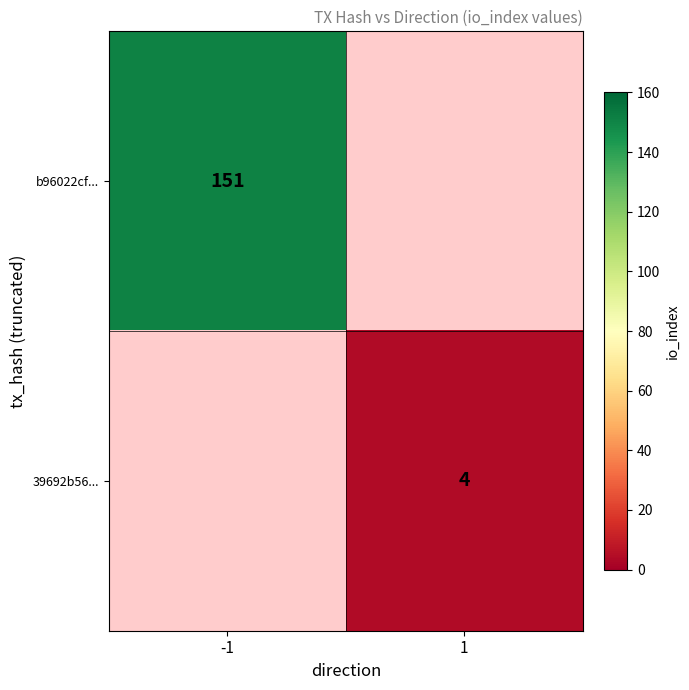

The 39692b56... series shows 4 at 1. True or false?

True